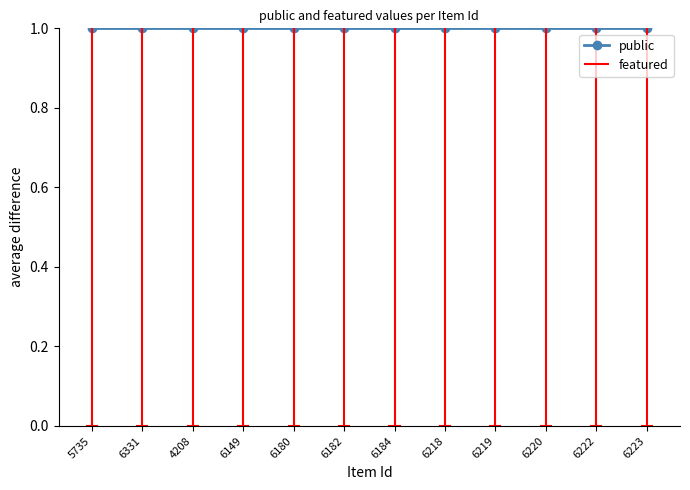

True or false: featured has more than 1 points higher than both neighbors.

False